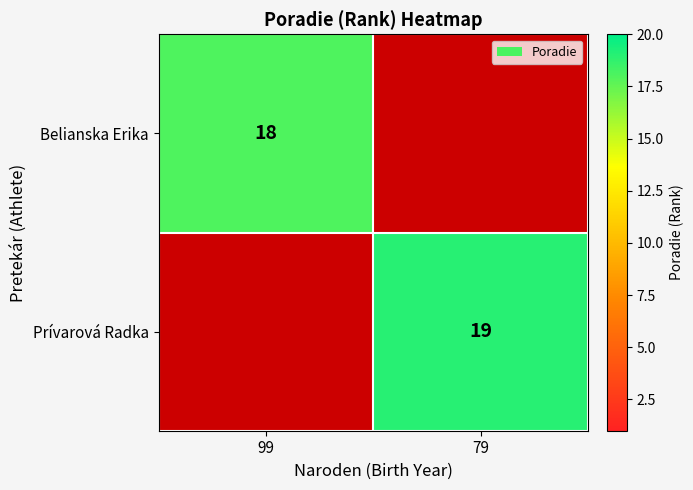

At which category does the chart reach its peak across all series?

79